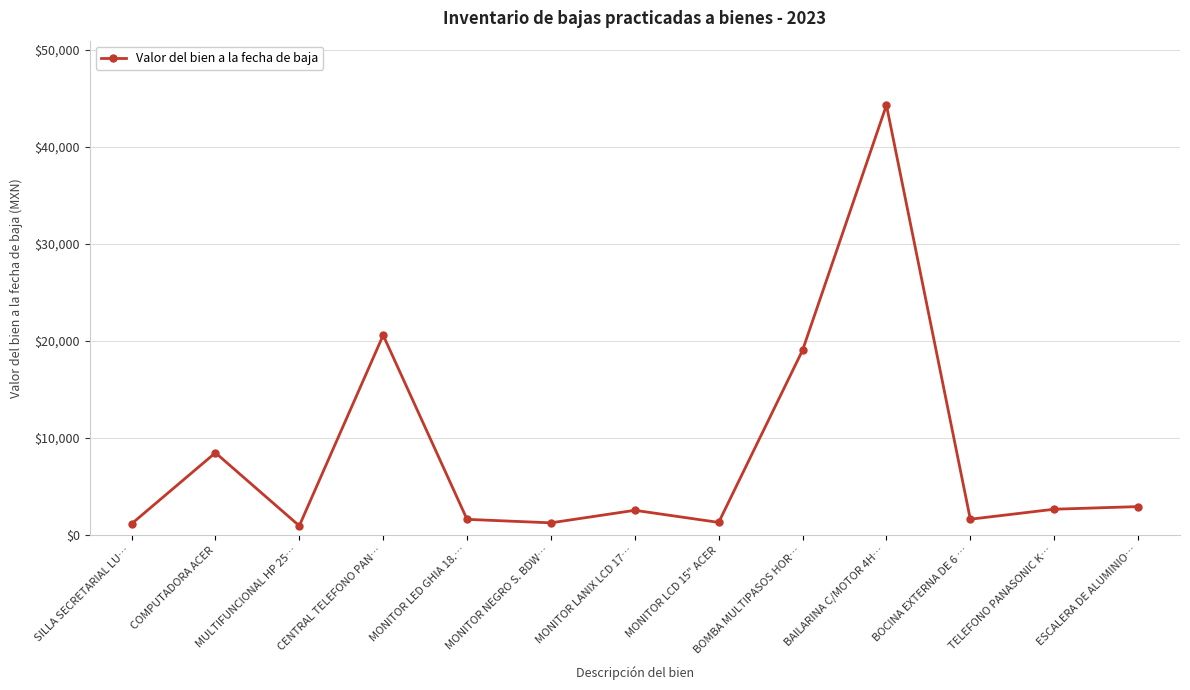

Where is the first local minimum?

MULTIFUNCIONAL HP 25…